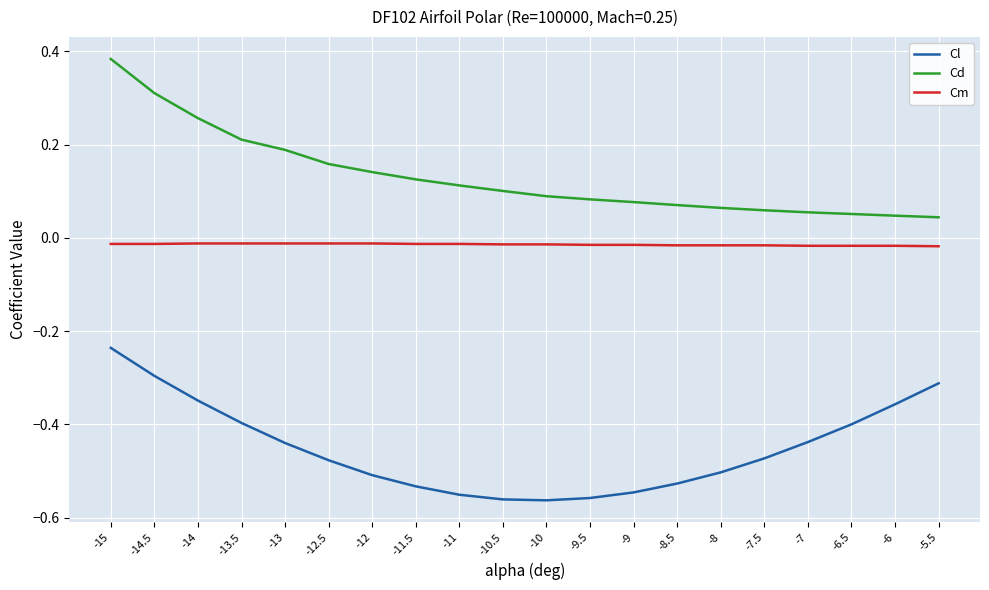

Where is Cl nearest to the value 0?

-15